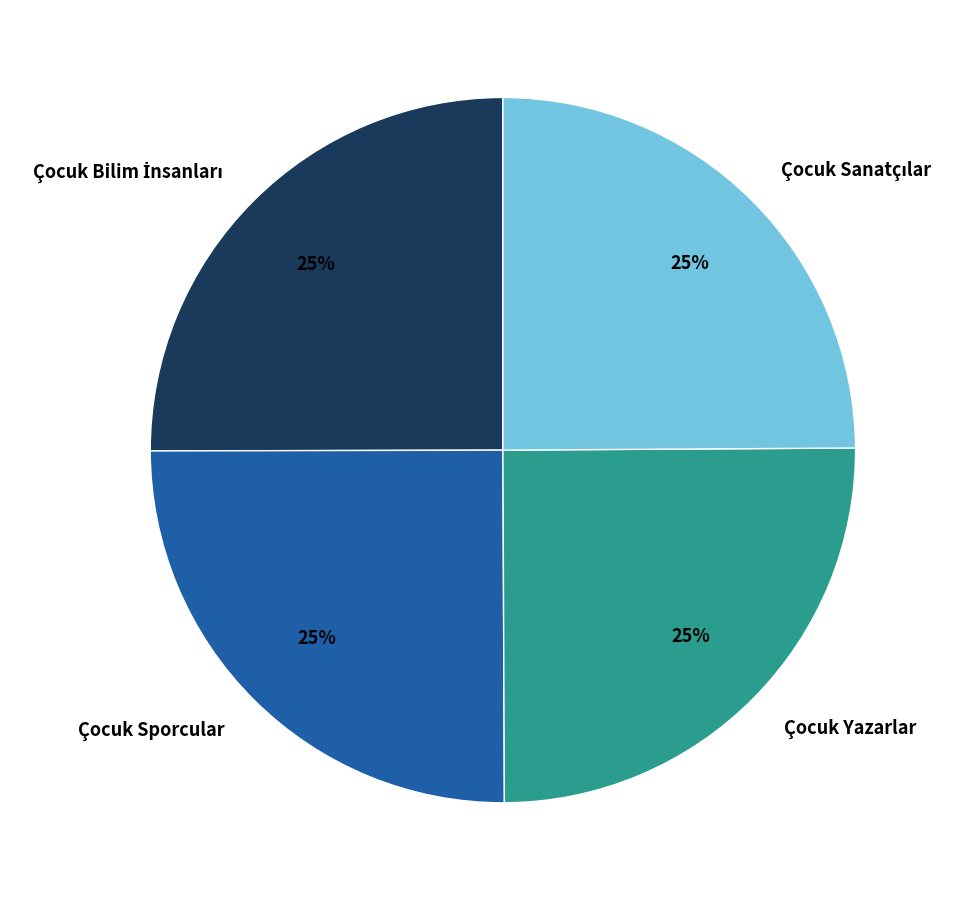

What percentage is the Çocuk Sporcular slice, to the nearest percent?

25%